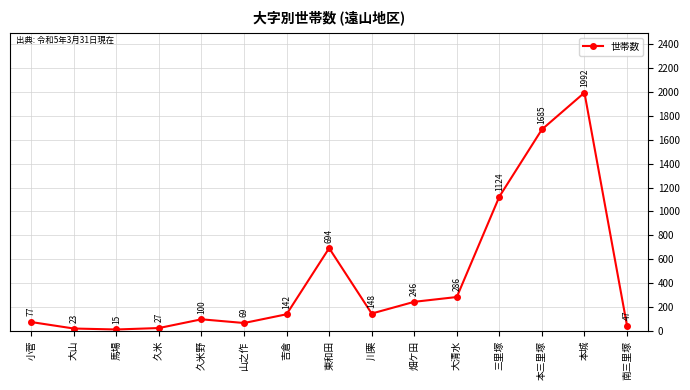

What is the difference between the maximum and second lowest values?

1969